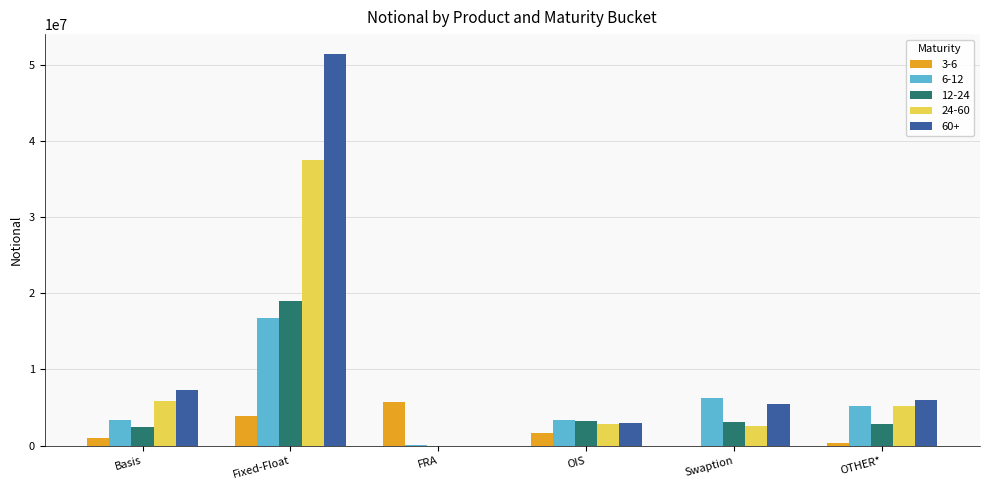

What is the sum of the 24-60 values at FRA and Basis?

5872478